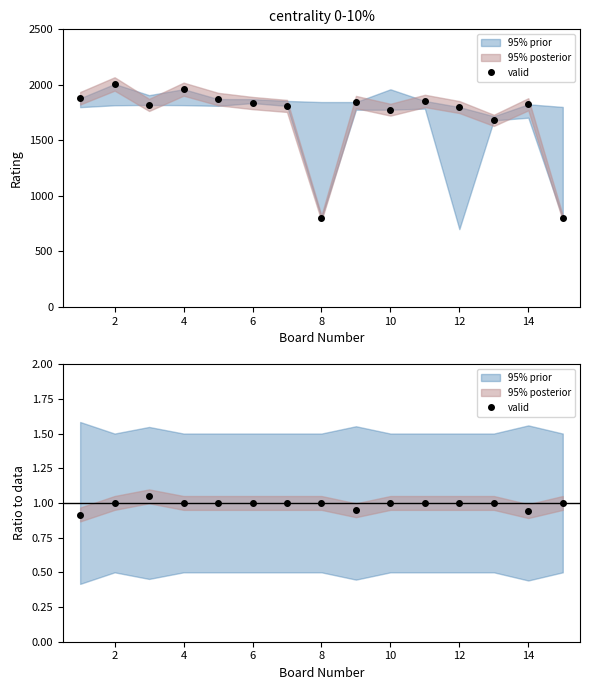

What is the value of the 11th point from the left?

1.0